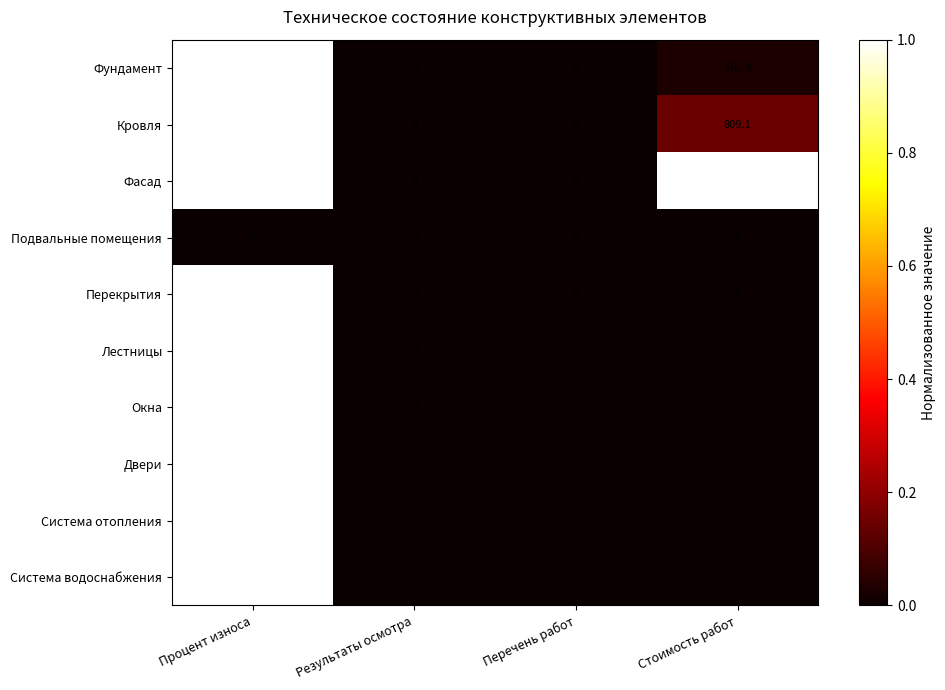

What is the average value of the Лестницы series?

1.0